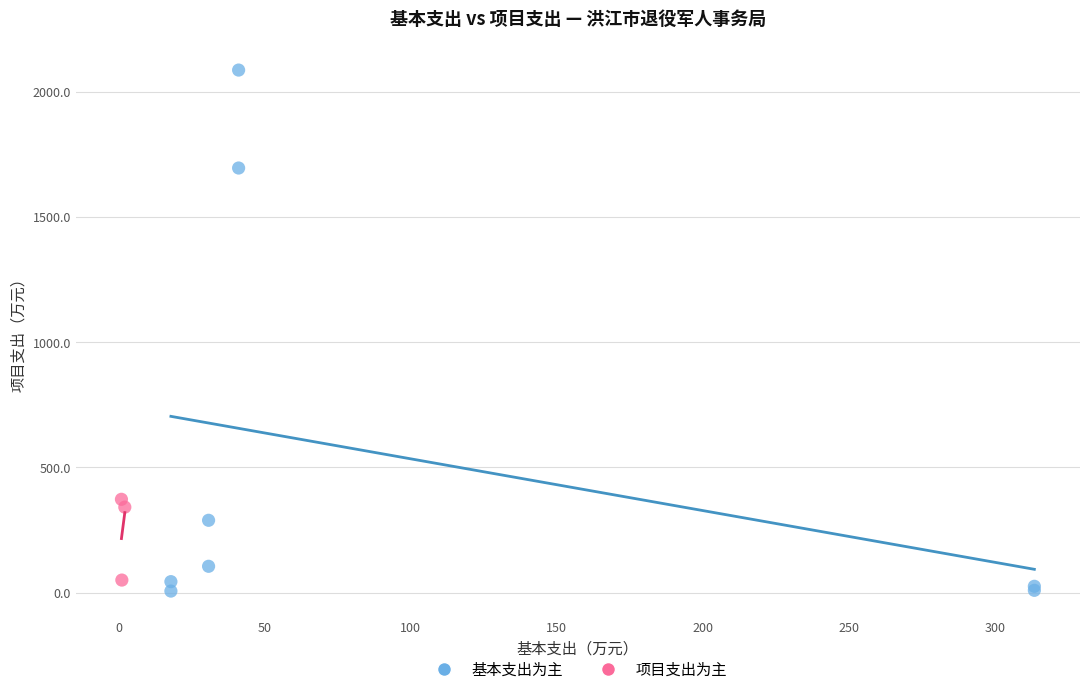

Which series reaches the maximum Y coordinate?

基本支出为主